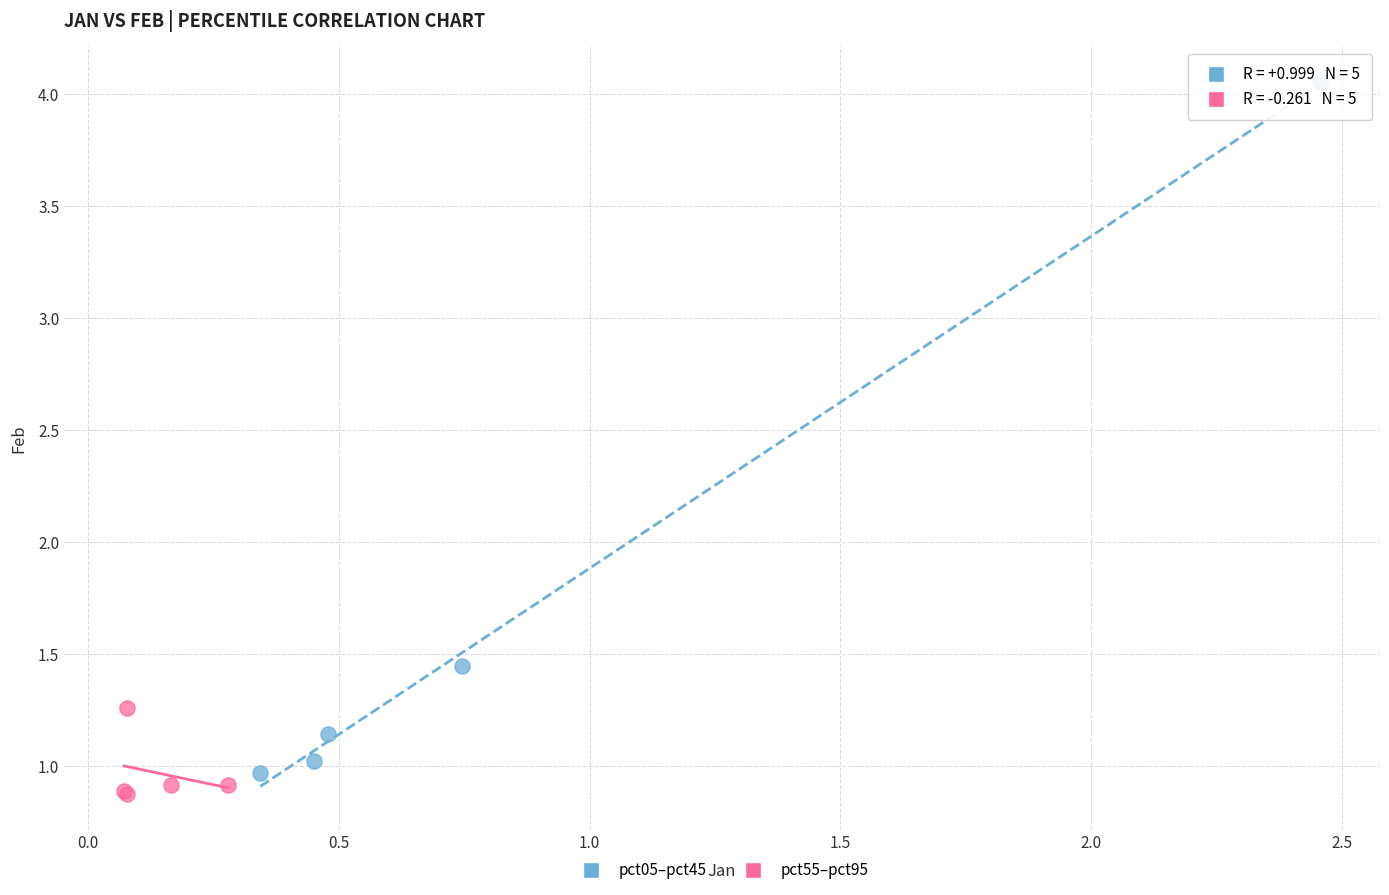

Which series contains the highest Y value?

pct05–pct45